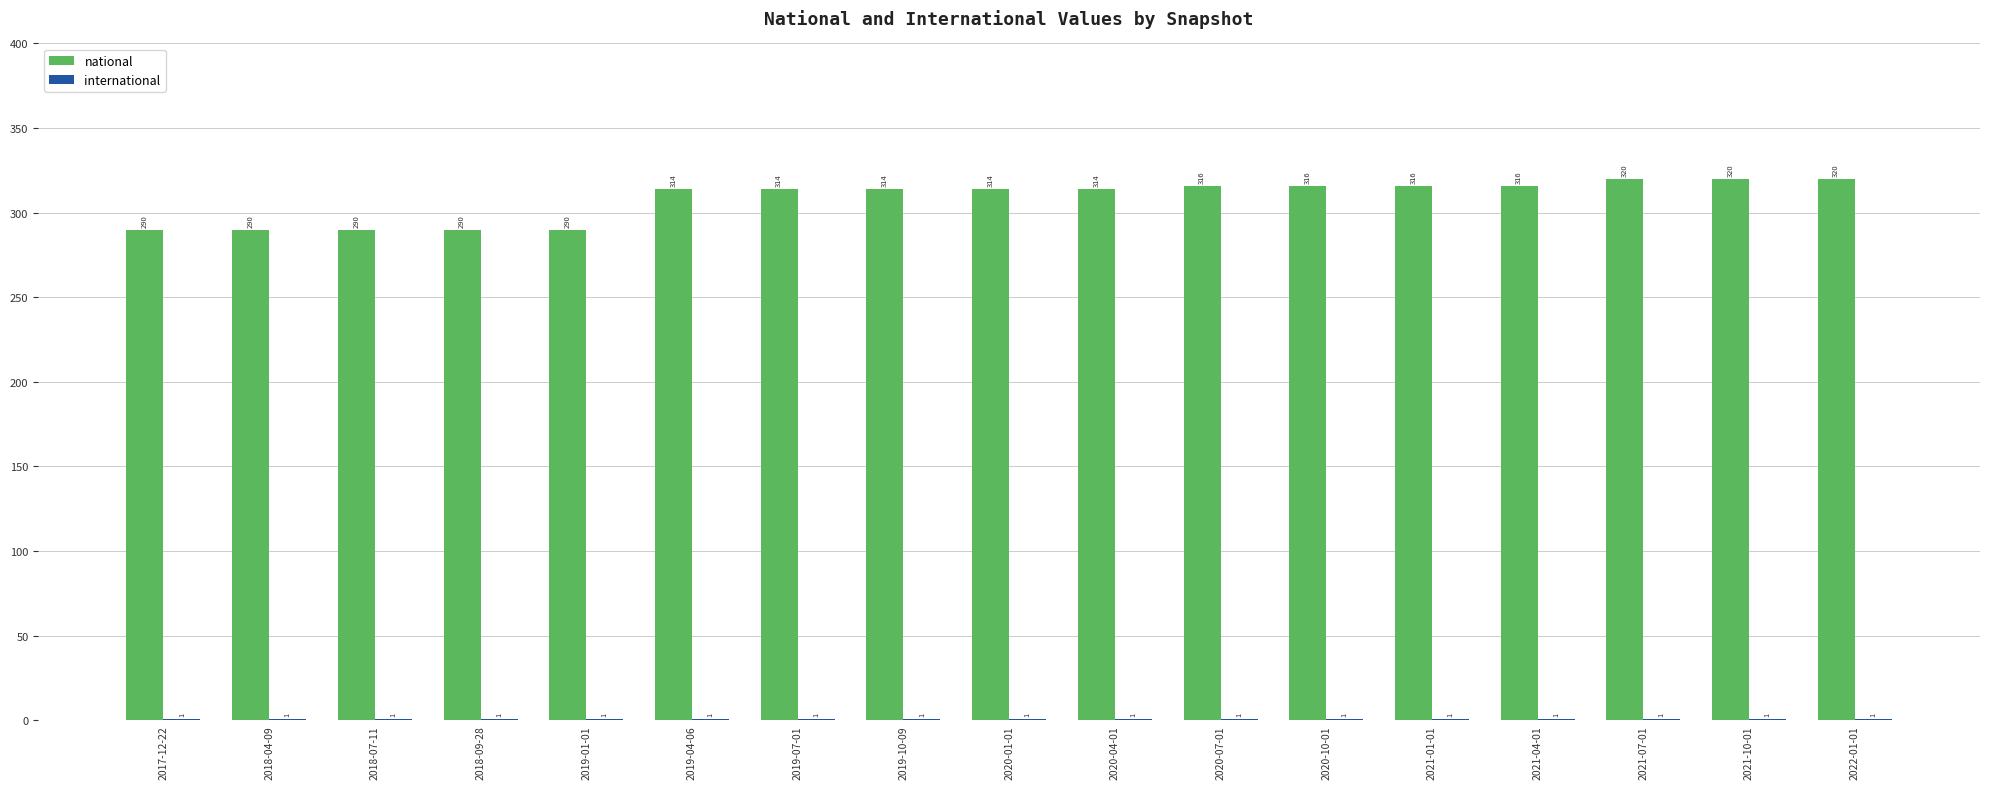

Is it true that national equals 290 at 2018-04-09?

True